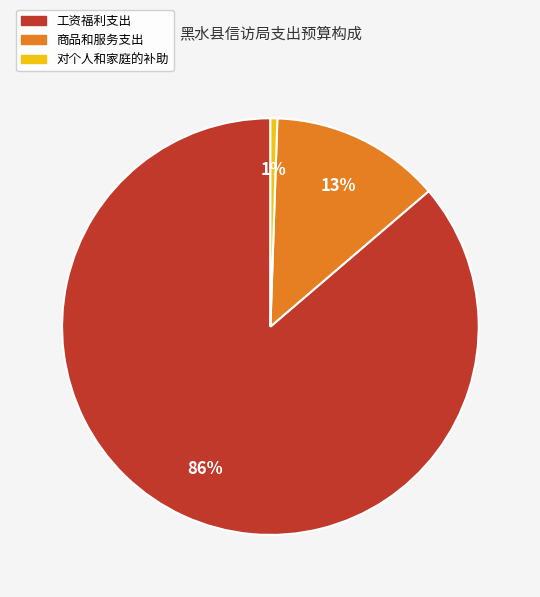

Between 工资福利支出 and 商品和服务支出, which is larger?

工资福利支出